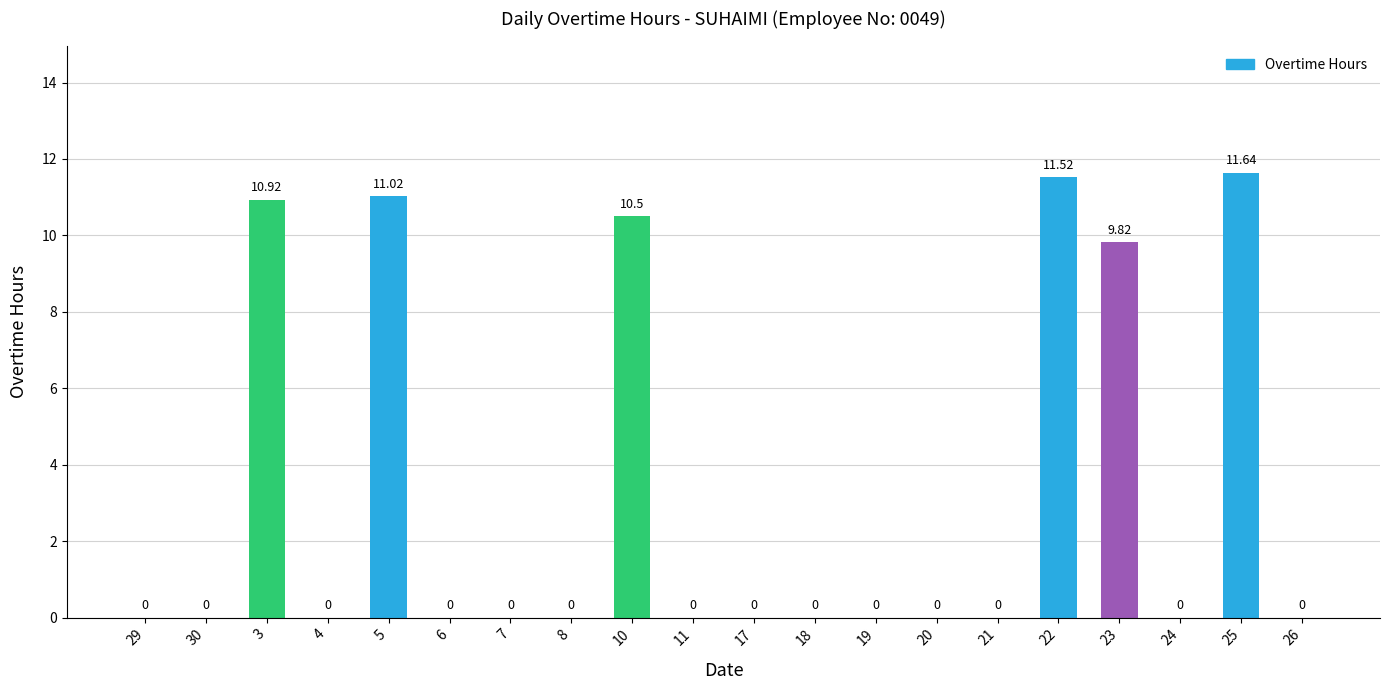

The chart shows a value of 0.0 at 26. True or false?

True